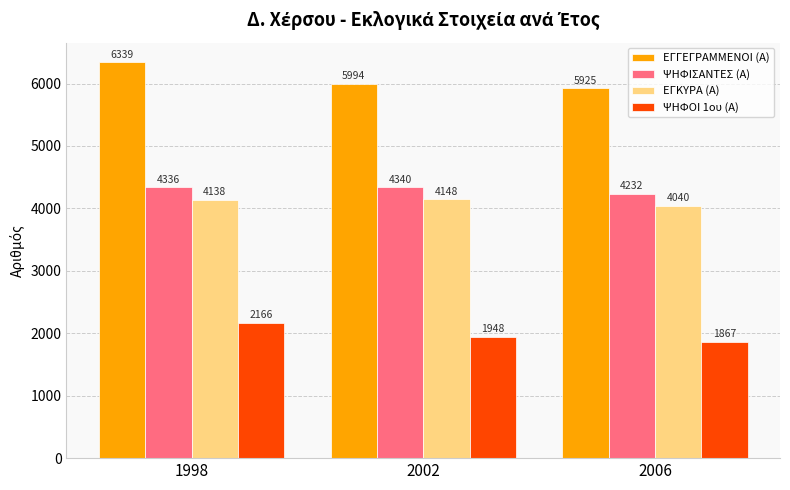

Which series has the largest range (max minus min)?

ΕΓΓΕΓΡΑΜΜΕΝΟΙ (Α)